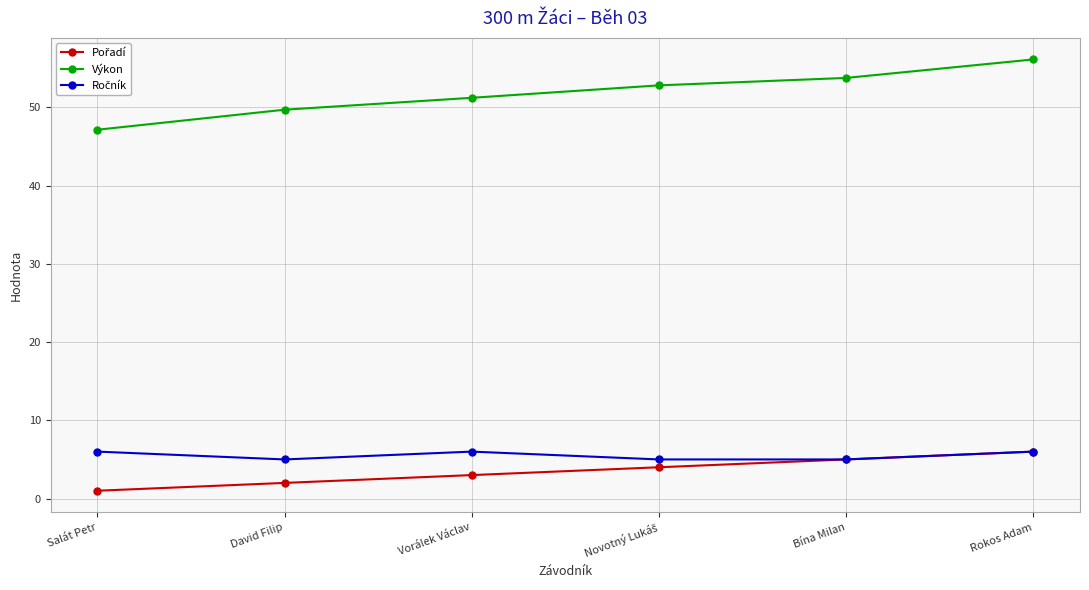

What is the value of the Výkon point at the 6th from the left?

56.1